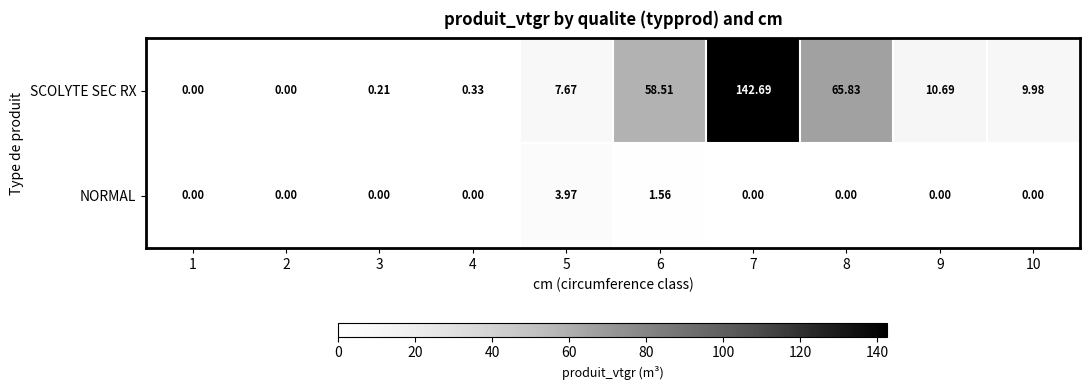

Which series changed the most between 2 and 4?

SCOLYTE SEC RX